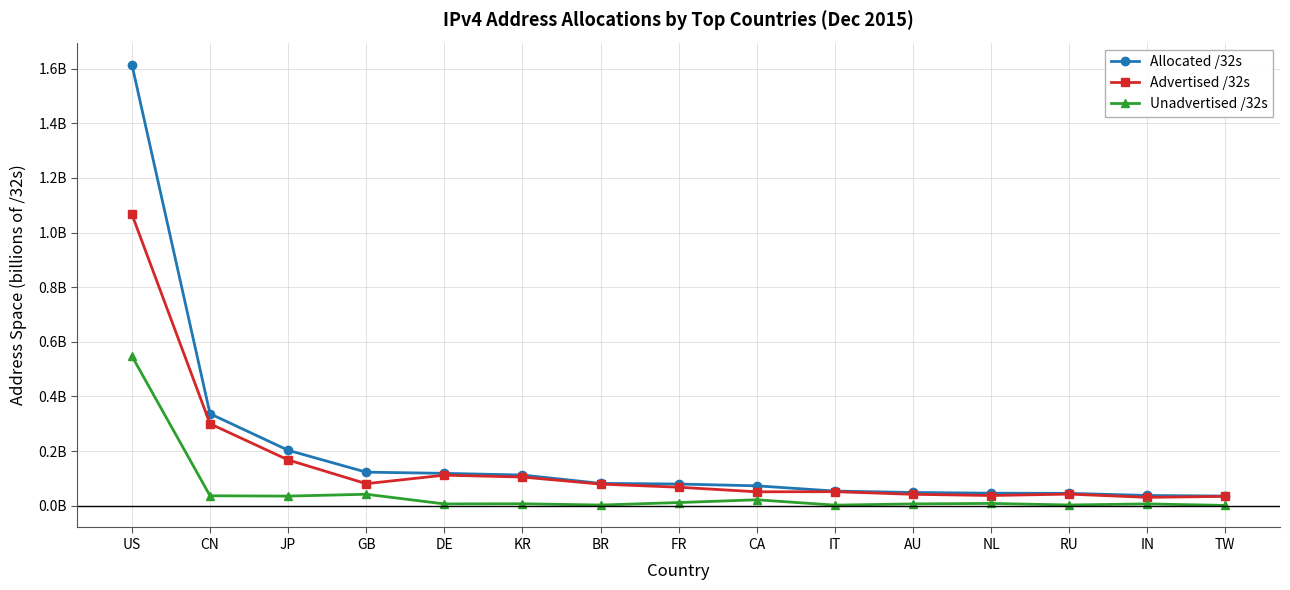

What position from the left is TW?

15